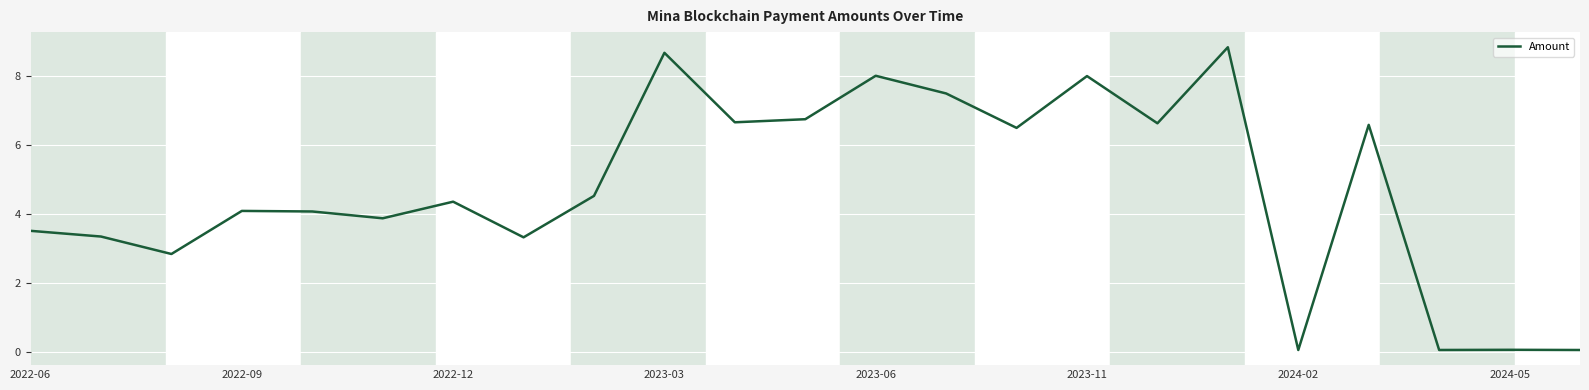

What is the maximum value shown in the chart?

8.8